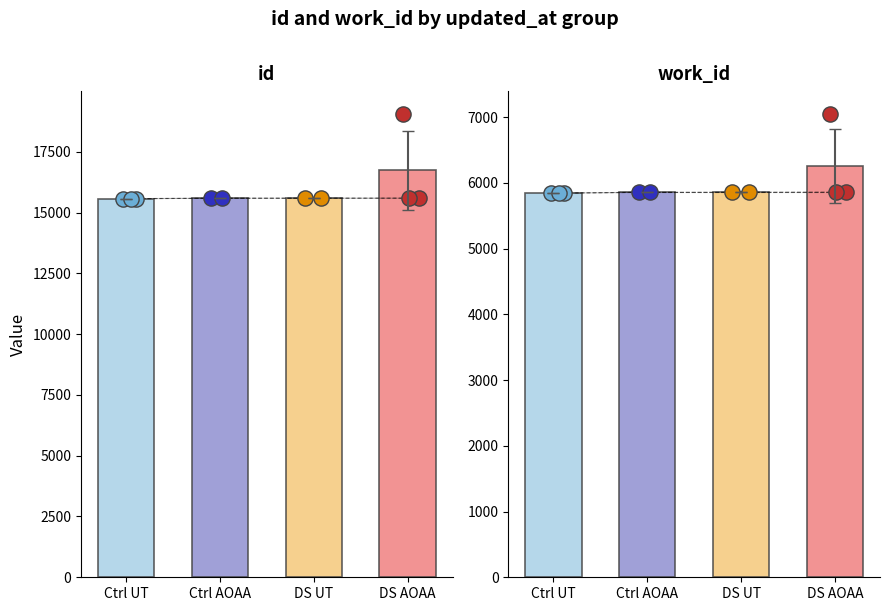

Which series has the largest Y range (max minus min)?

id